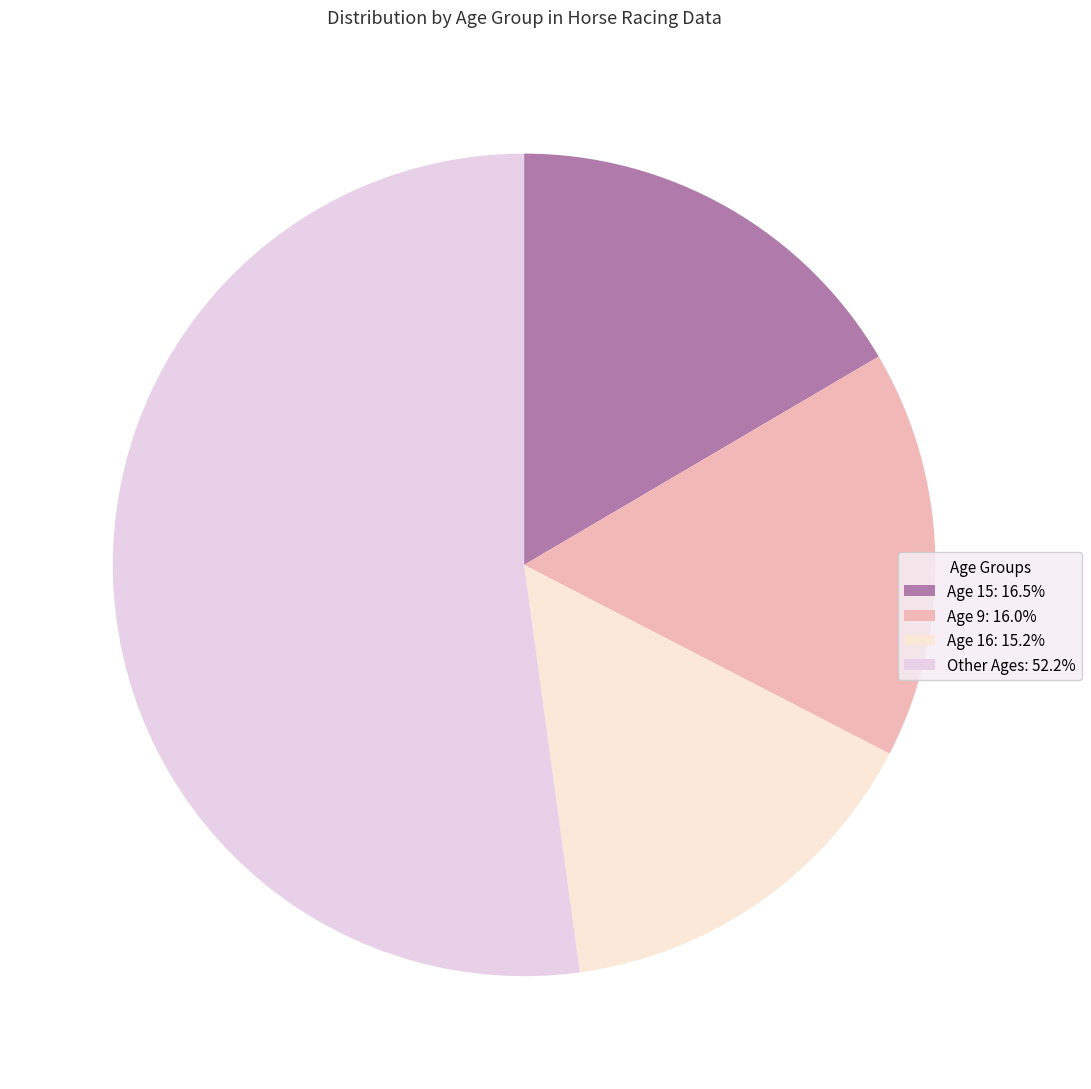

How many slices are in this pie chart?

4